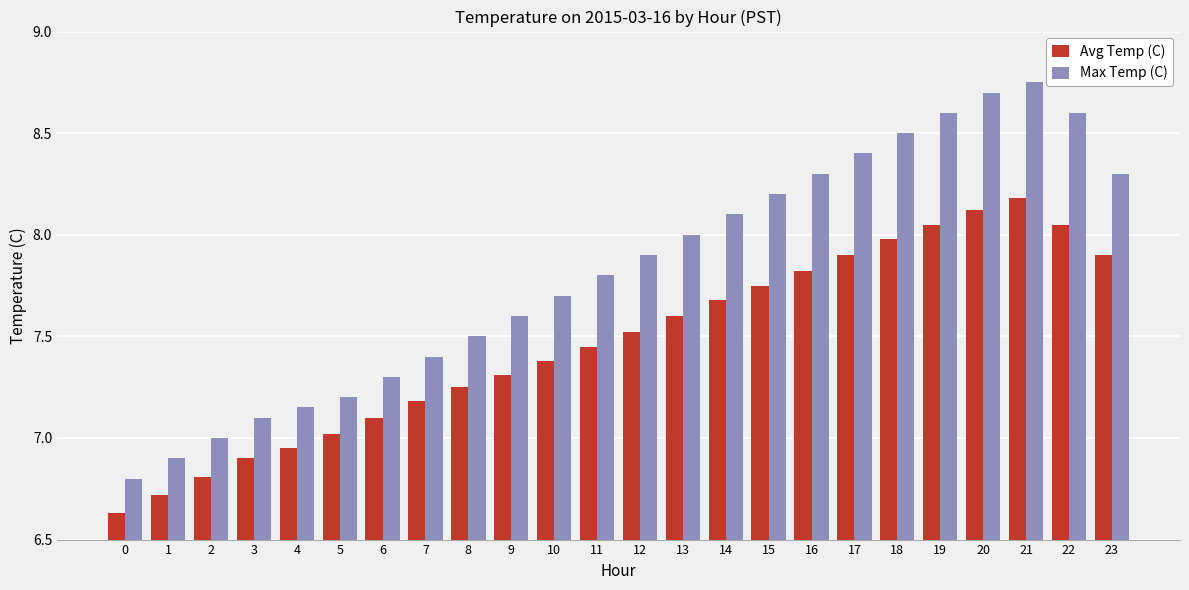

Are the bars grouped side by side (vs. stacked)?

Yes